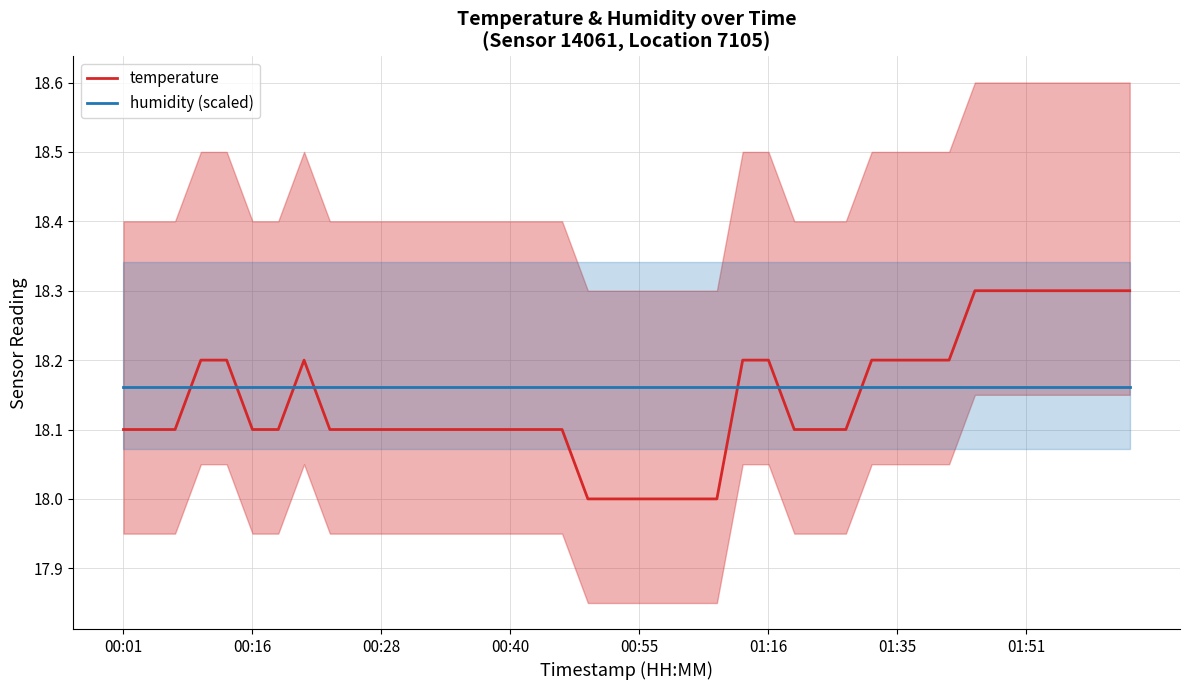

How many series are shown in this chart?

2